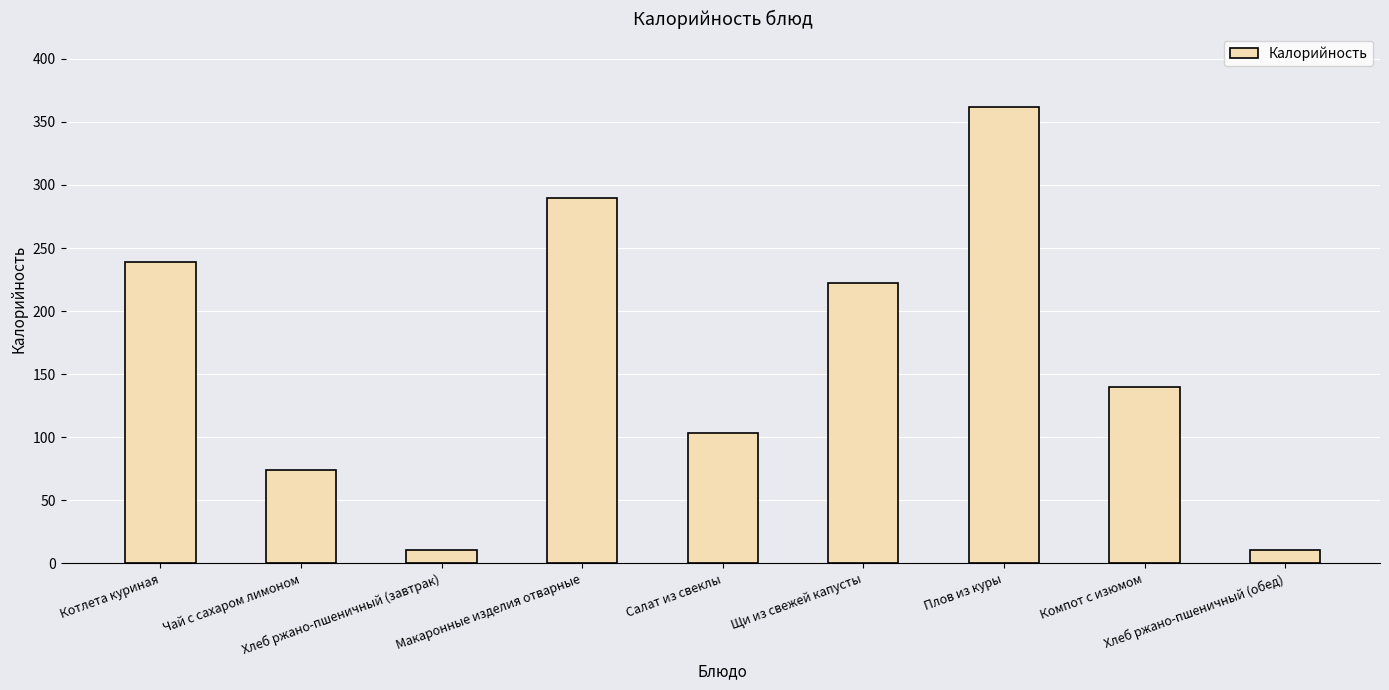

What is the value of the 4th bar from the left?

289.8